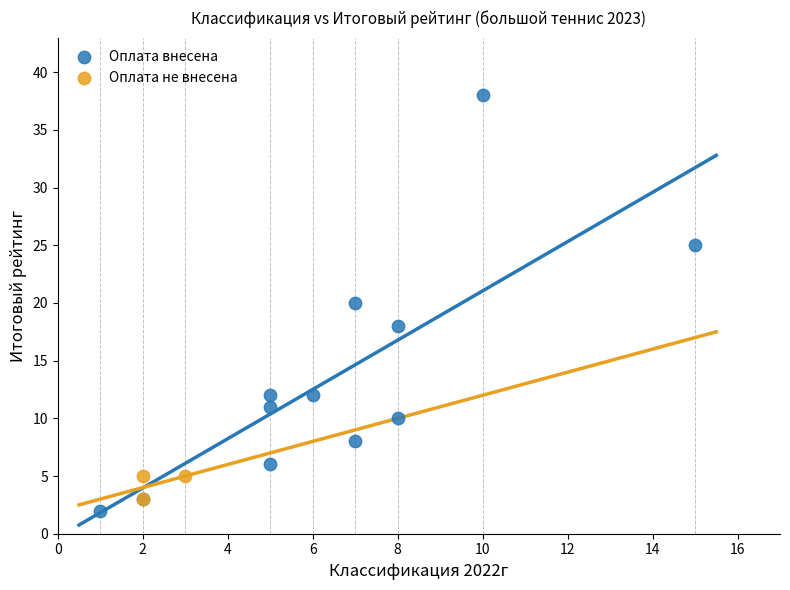

Which series reaches the maximum Y coordinate?

Оплата внесена